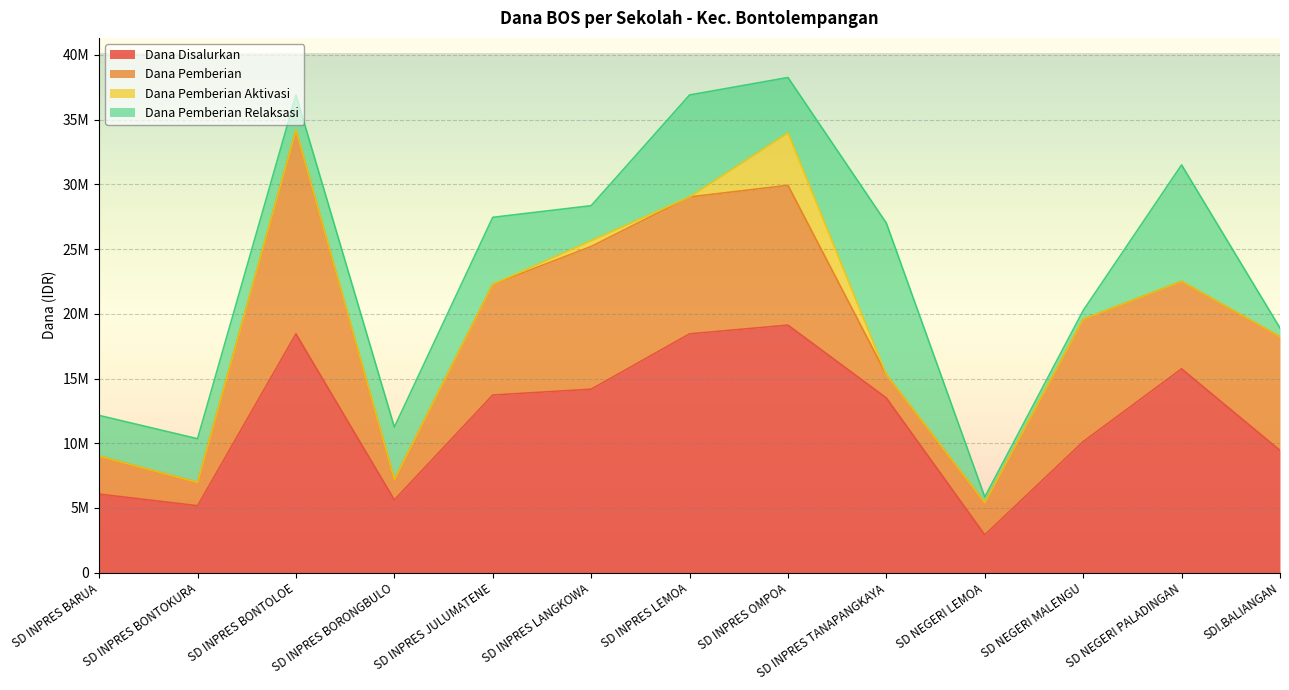

What position from the right is SD INPRES BORONGBULO?

10